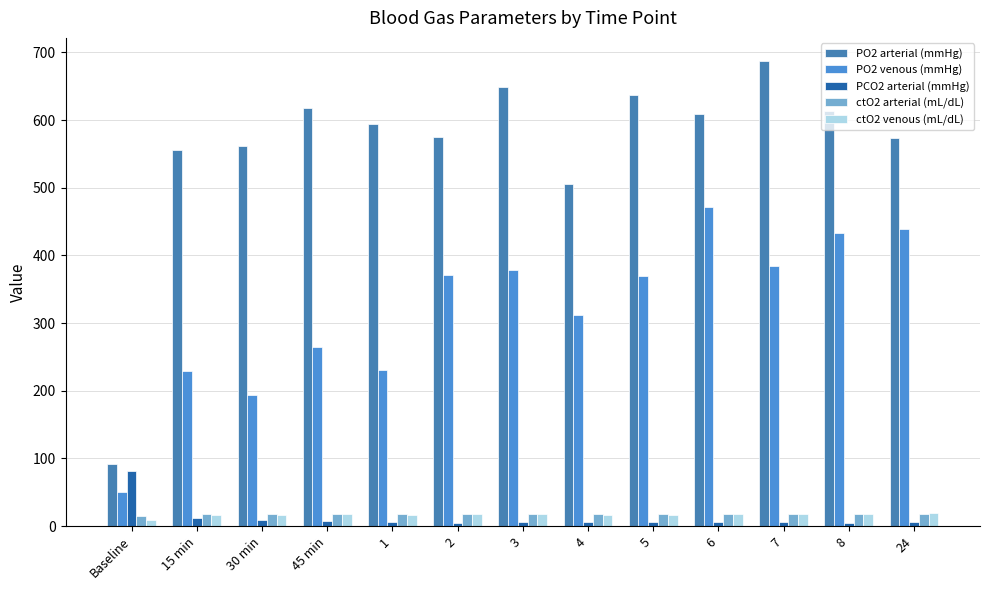

How many bars are there in each group?

5